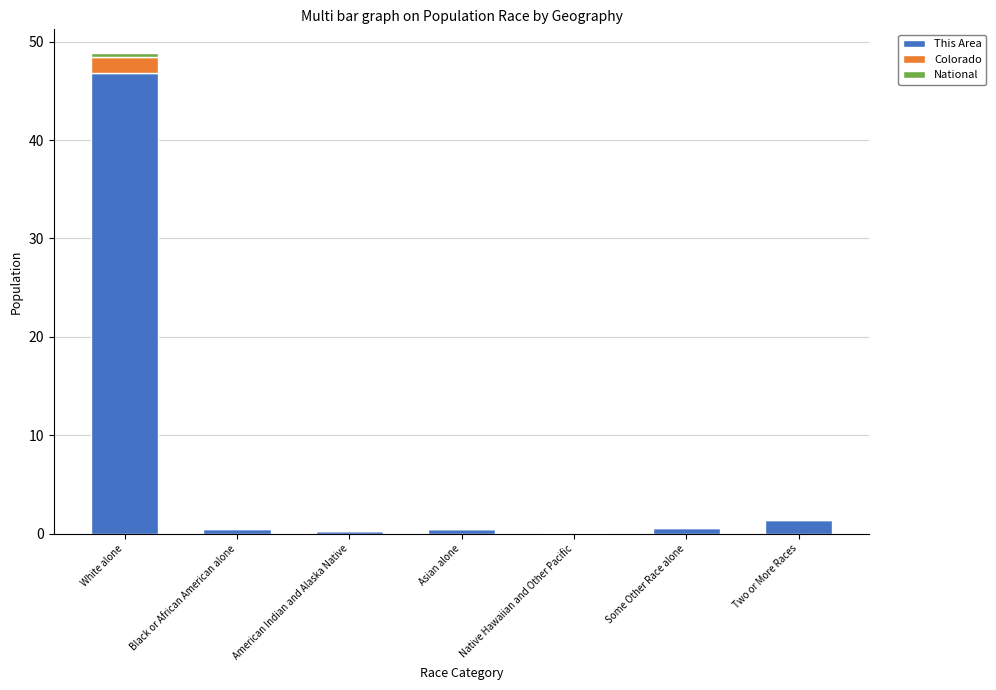

The value of This Area at White alone is 78.5. True or false?

False